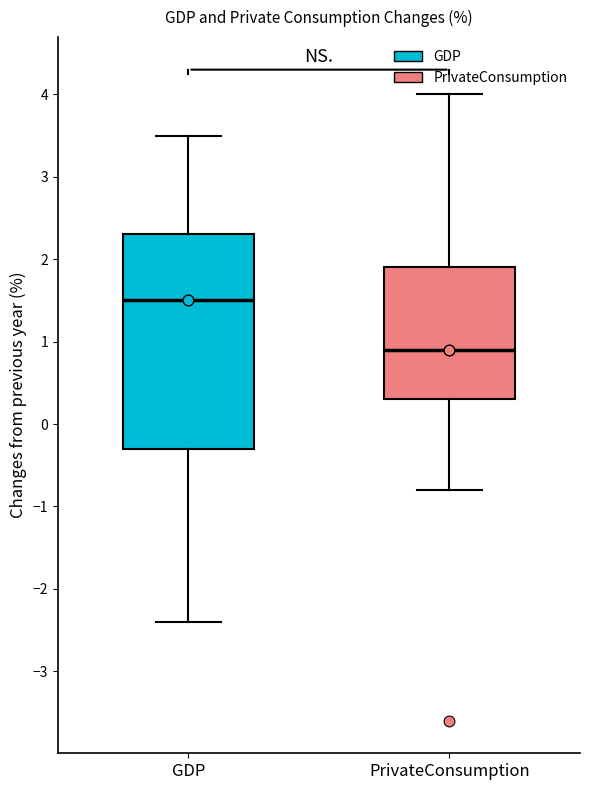

Where does the lower whisker of the box for PrivateConsumption end on the y-axis? The values are not printed on the chart, so give them approximately, as read against the axis.

-0.8